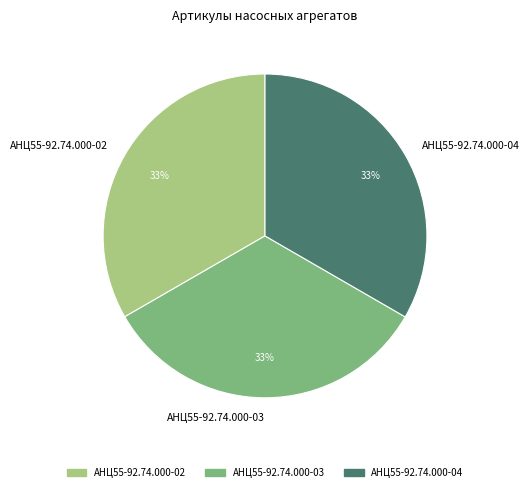

Combined, do АНЦ55-92.74.000-04 and АНЦ55-92.74.000-02 account for over 50%?

Yes